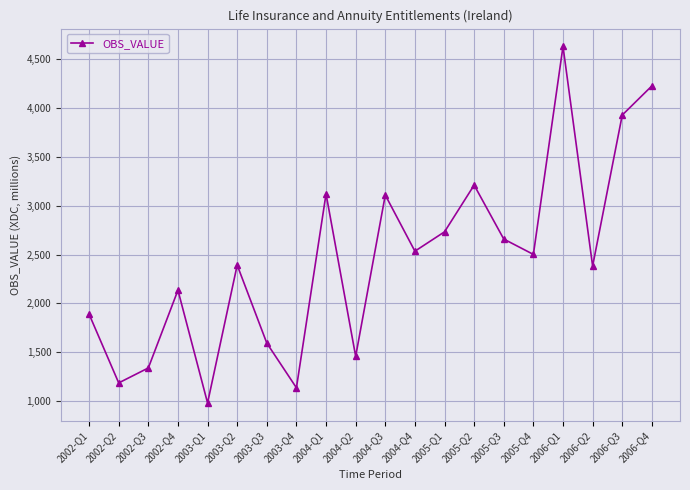

What is the label of the 2nd point from the right?

2006-Q3